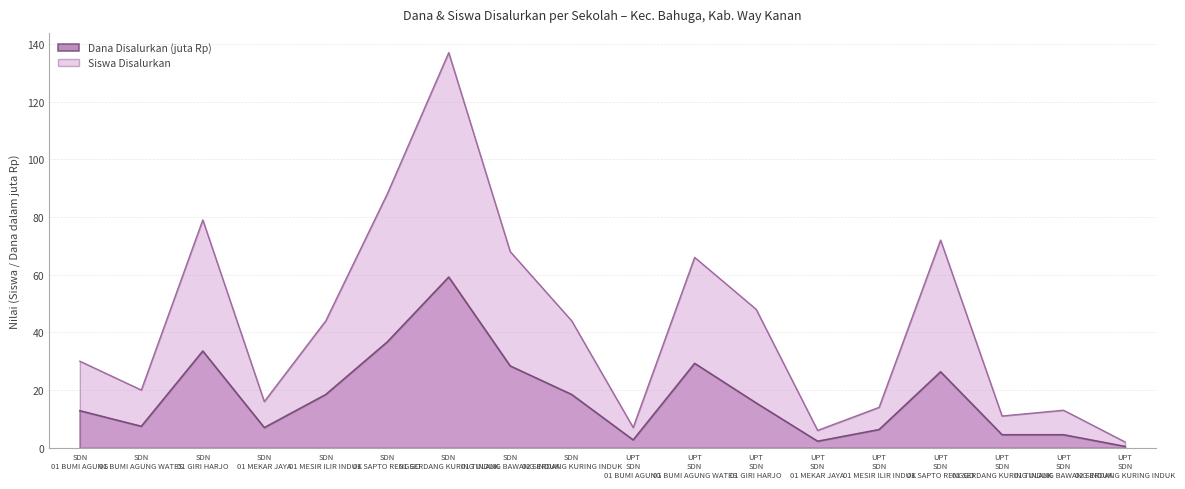

Reading left to right, transcribe all the data shown in this chart.

Dana Disalurkan: 12.8	7.4	33.5	7.0	18.4	36.7	59.2	28.4	18.4	2.7	29.2	15.5	2.2	6.3	26.3	4.5	4.5	0.5
Siswa Disalurkan: 30.0	20.0	79.0	16.0	44.0	88.0	137.0	68.0	44.0	7.0	66.0	48.0	6.0	14.0	72.0	11.0	13.0	2.0